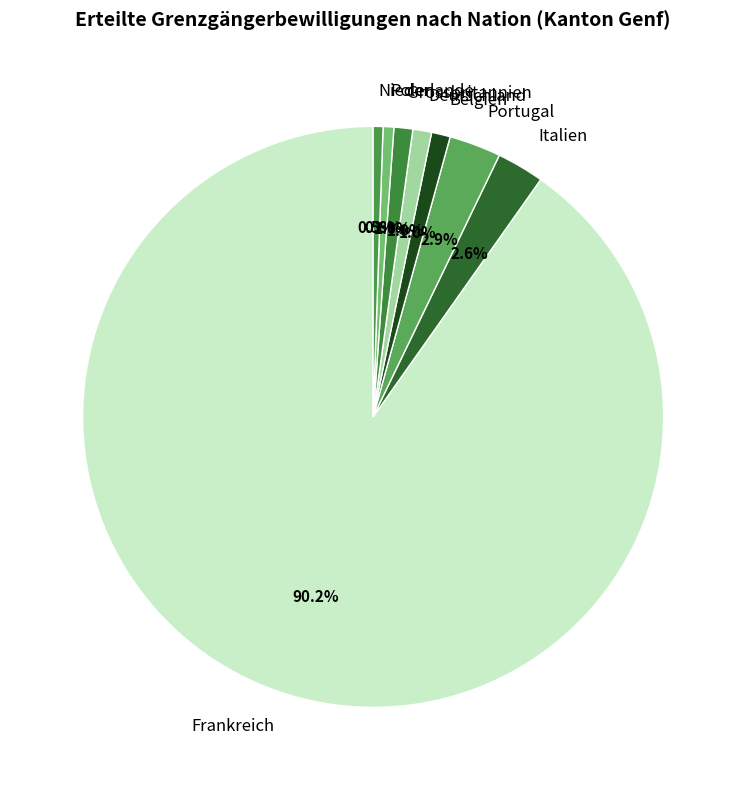

To the nearest percent, what is the combined percentage of Frankreich and Belgien?

91%